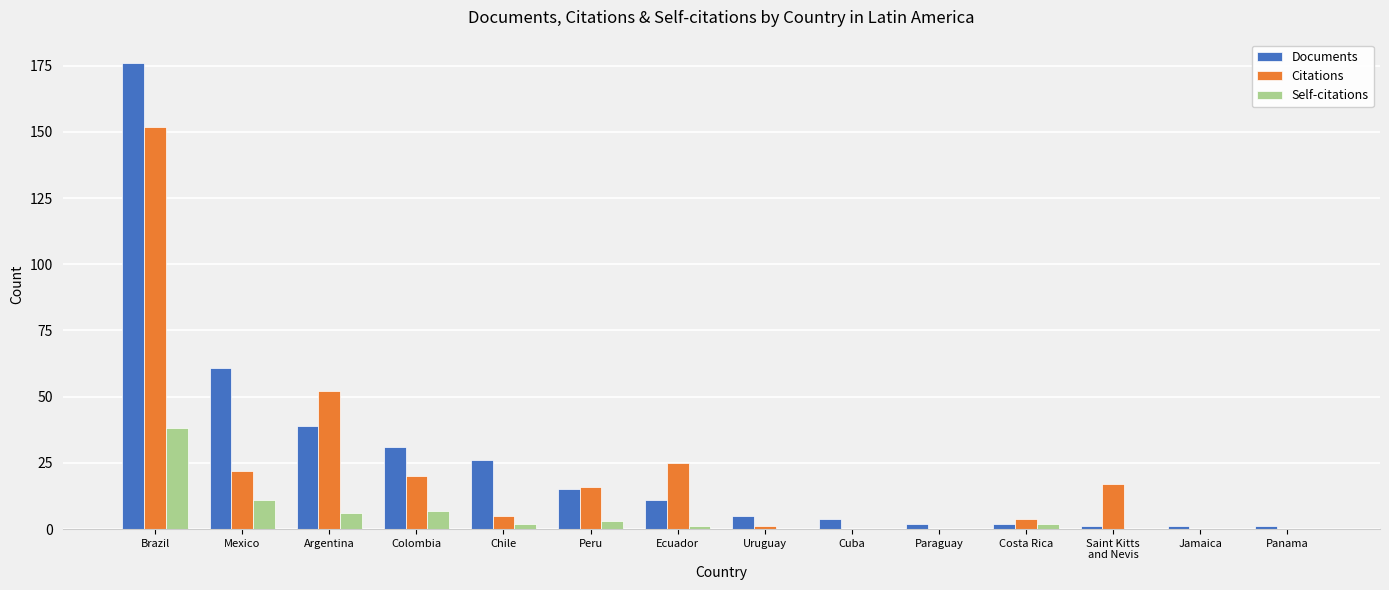

At which label is Citations closest to 76?

Argentina